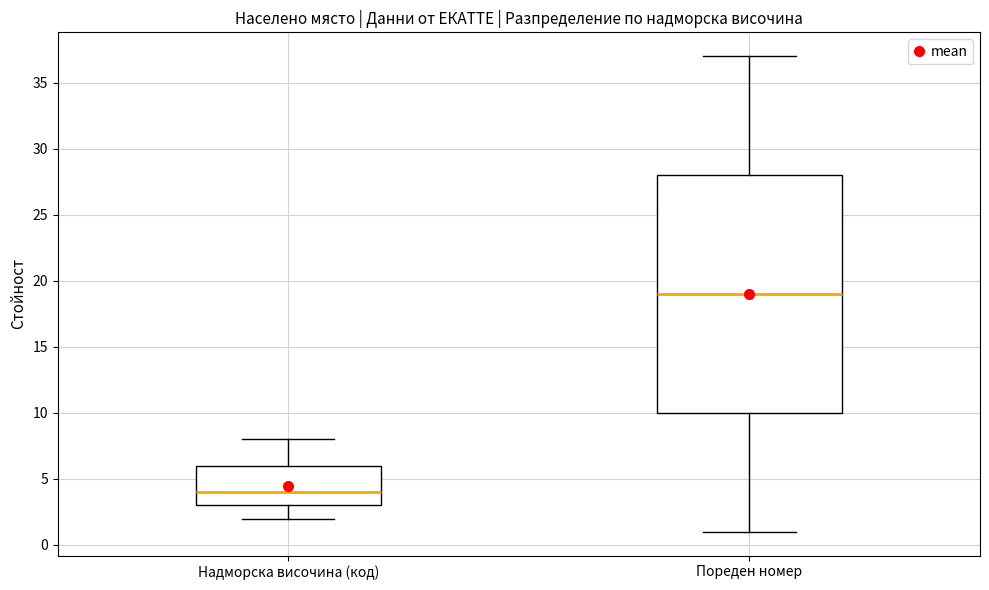

Which box's median line is the lowest?

Надморска височина (код)